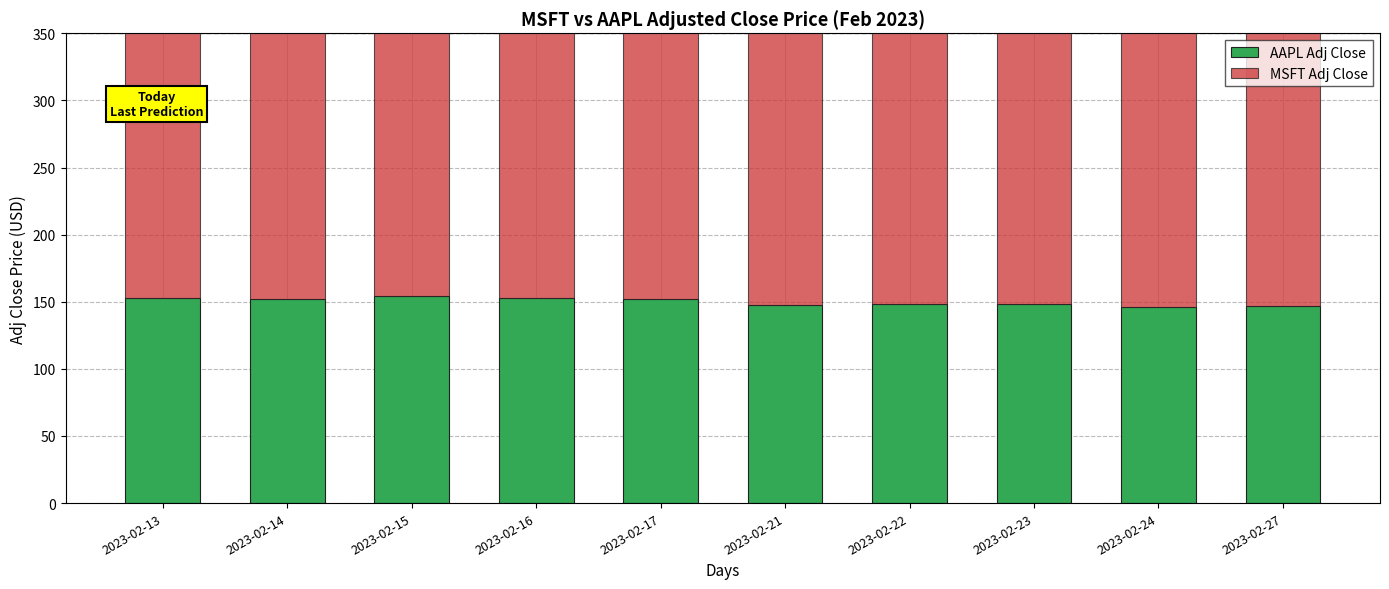

How many values in the MSFT Adj Close series exceed 256?

5